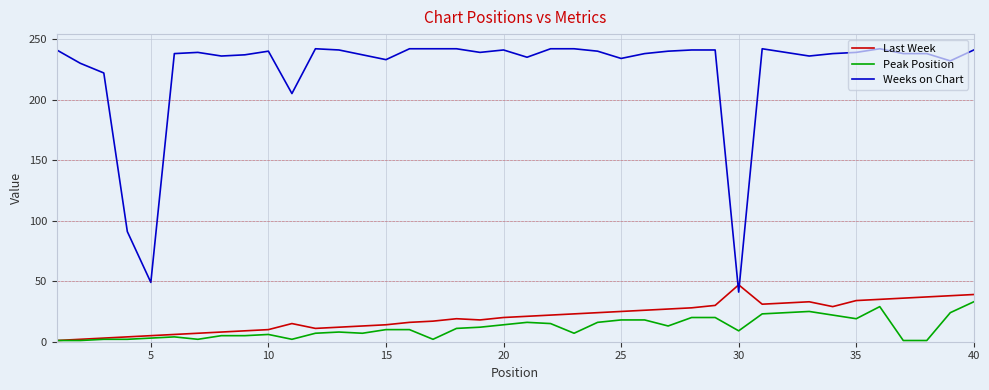

How many lines are shown in the chart?

3